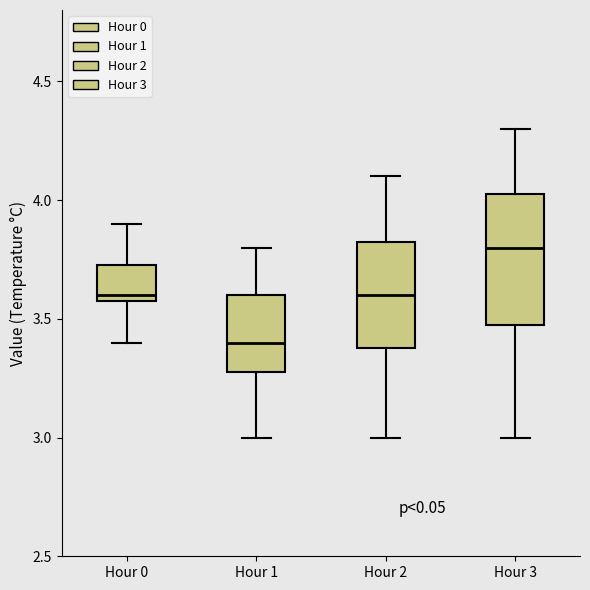

Reading left to right, transcribe this box plot: for each box, give where its median line is, the range the box spans, and where its two whiskers end, as read against the y-axis. The values are not printed on the chart, so give them approximately, as read against the axis.

Hour 0: median 3.60 (just above the box's lower edge), box 3.60 to 3.75, whiskers 3.40 to 3.90
Hour 1: median 3.40, box 3.30 to 3.60, whiskers 3.00 to 3.80
Hour 2: median 3.60, box 3.40 to 3.85, whiskers 3.00 to 4.10
Hour 3: median 3.80, box 3.50 to 4.05, whiskers 3.00 to 4.30